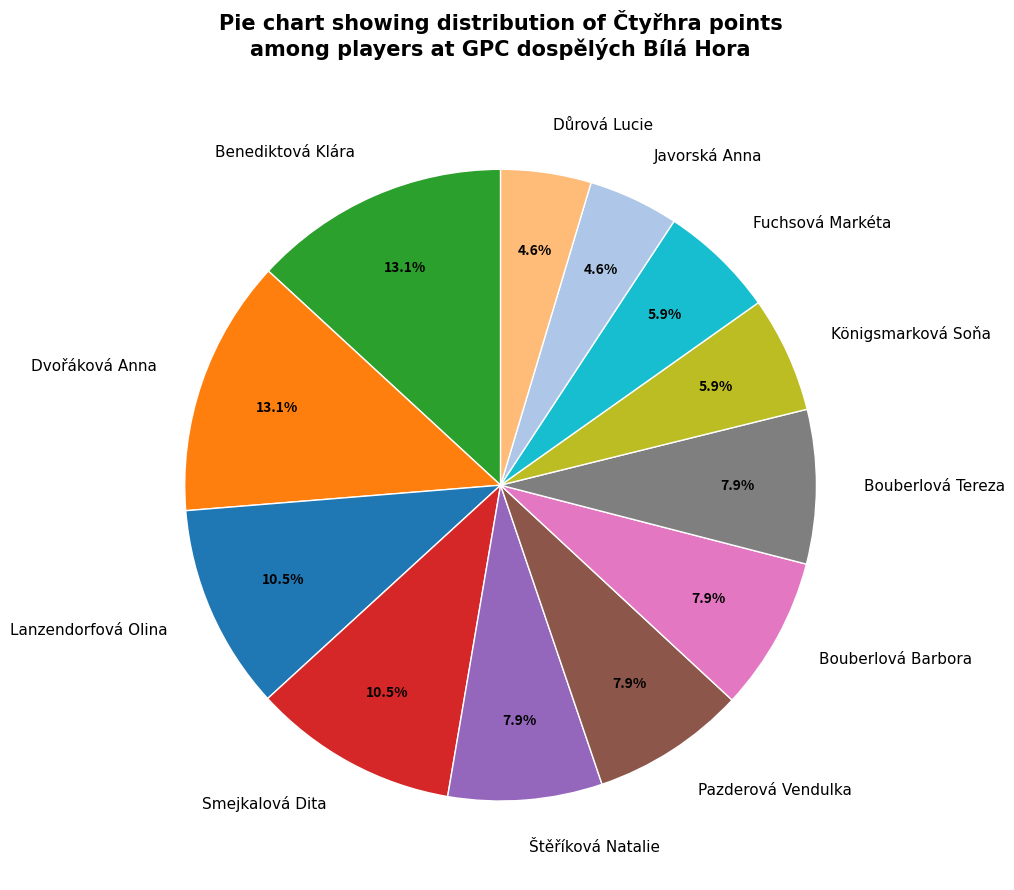

To the nearest percent, what is the difference between the Königsmarková Soňa and Benediktová Klára slice percentages?

7%